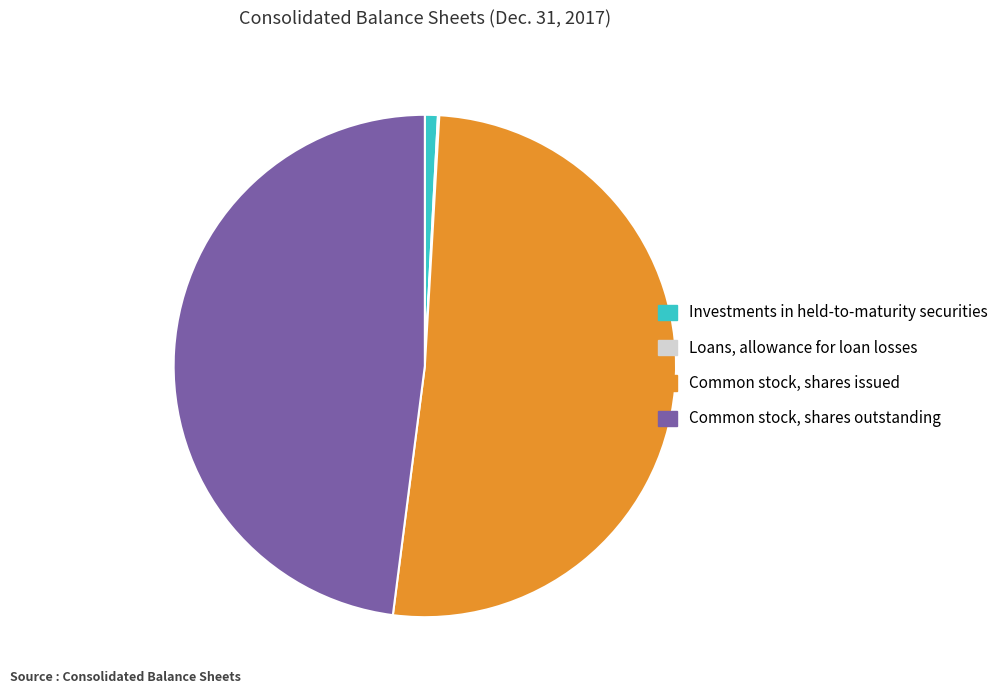

Do Common stock, shares outstanding and Common stock, shares issued together represent more than half of the pie?

Yes